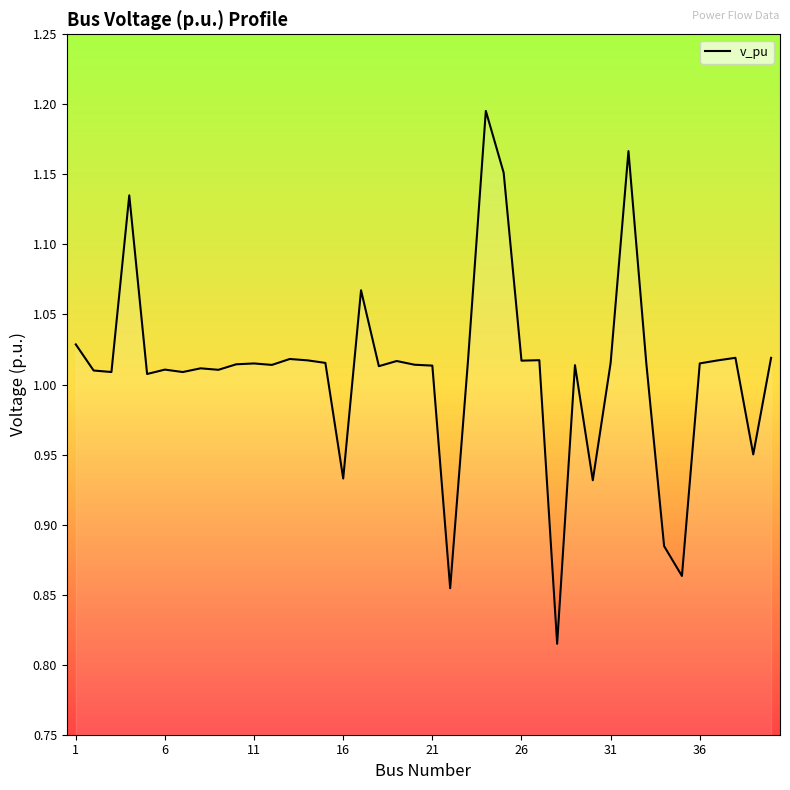

How many lines are shown in the chart?

1